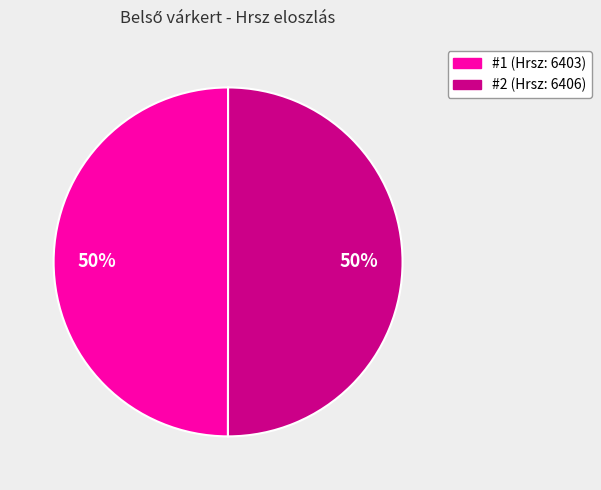

To the nearest percent, what is the average slice percentage?

50%